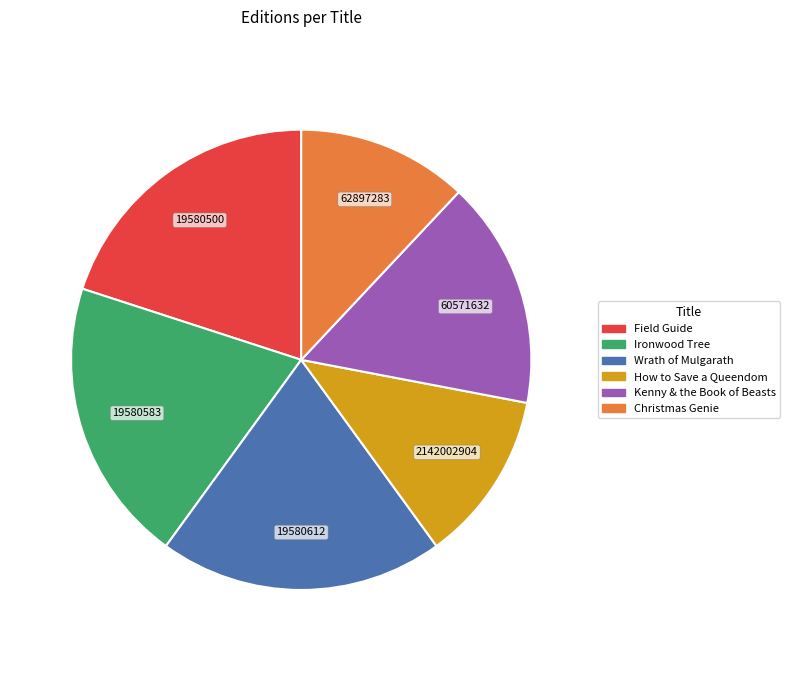

Combined, do Kenny & the Book of Beasts and Wrath of Mulgarath account for over 50%?

No